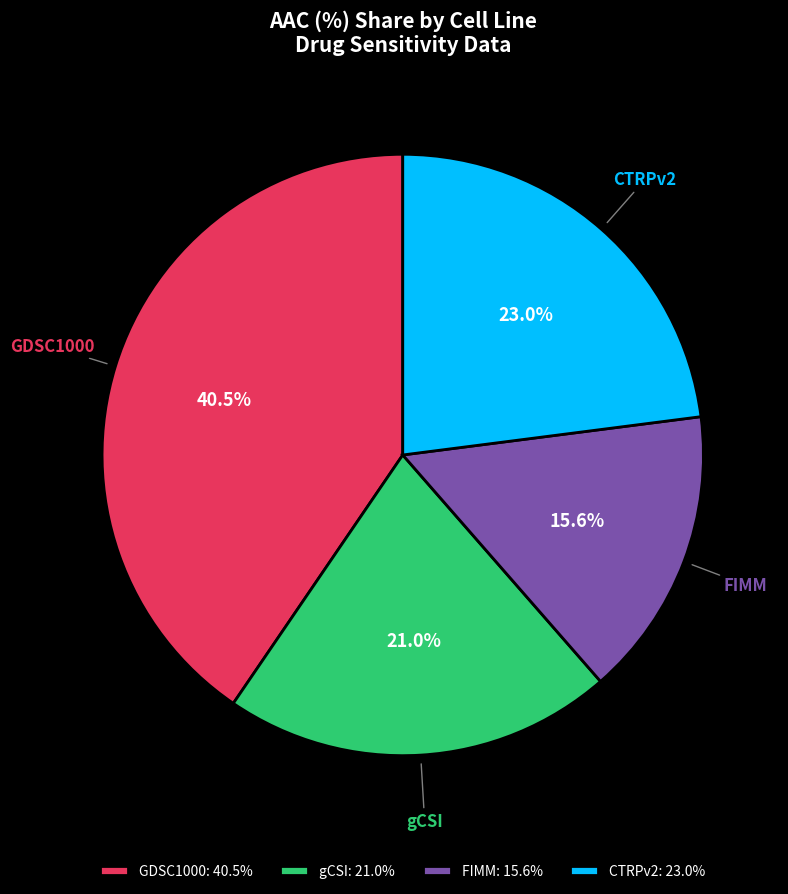

The gCSI slice represents 36% of the pie. True or false?

False